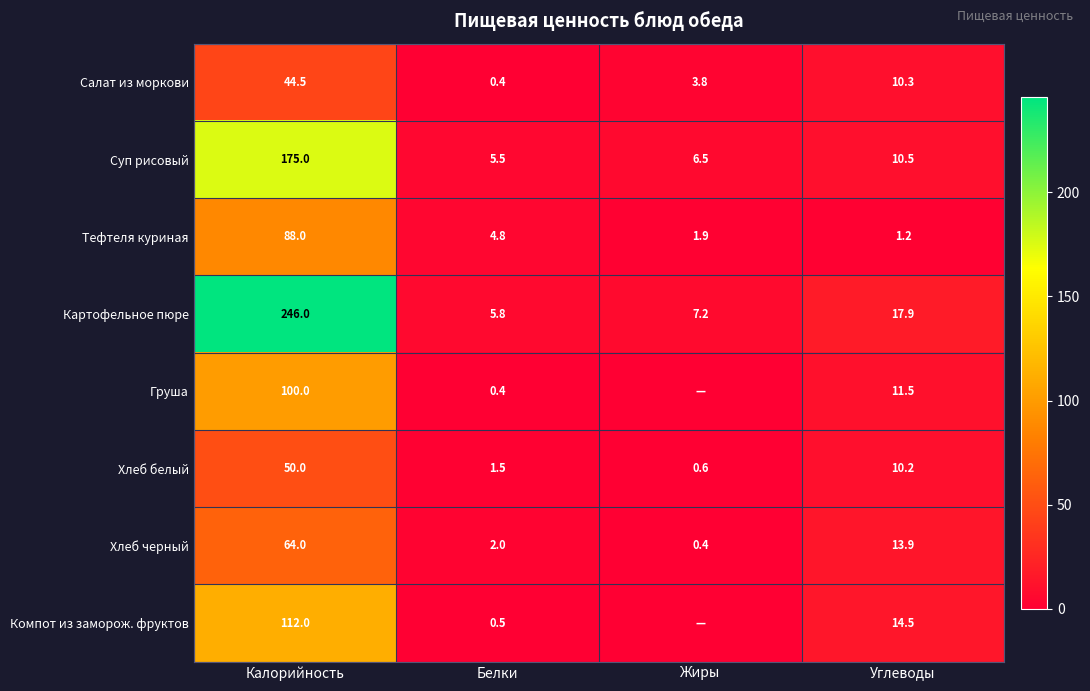

How many categories are shown in the chart?

4